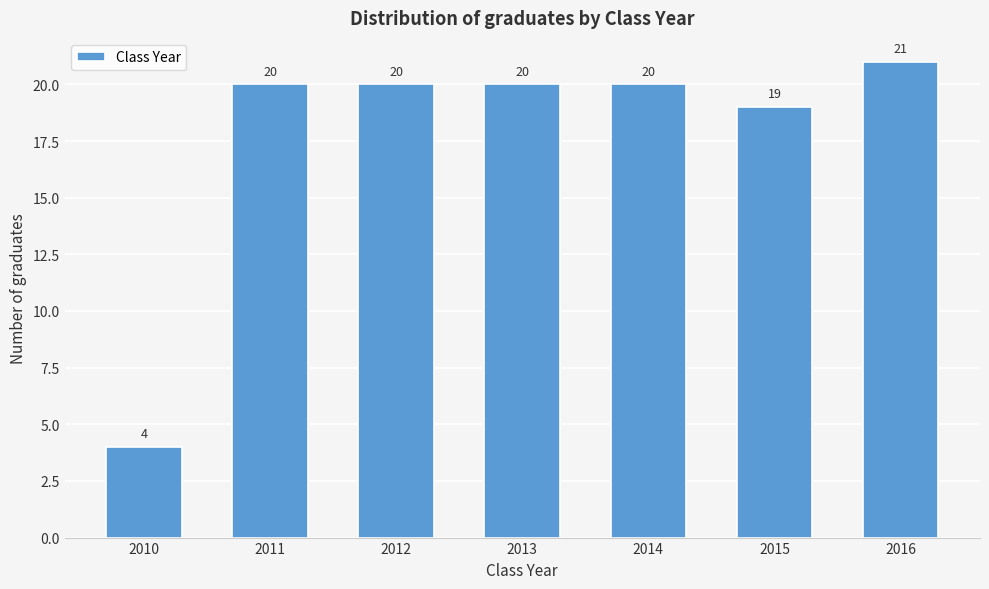

Reading left to right, transcribe all the data shown in this chart.

2010=4	2011=20	2012=20	2013=20	2014=20	2015=19	2016=21